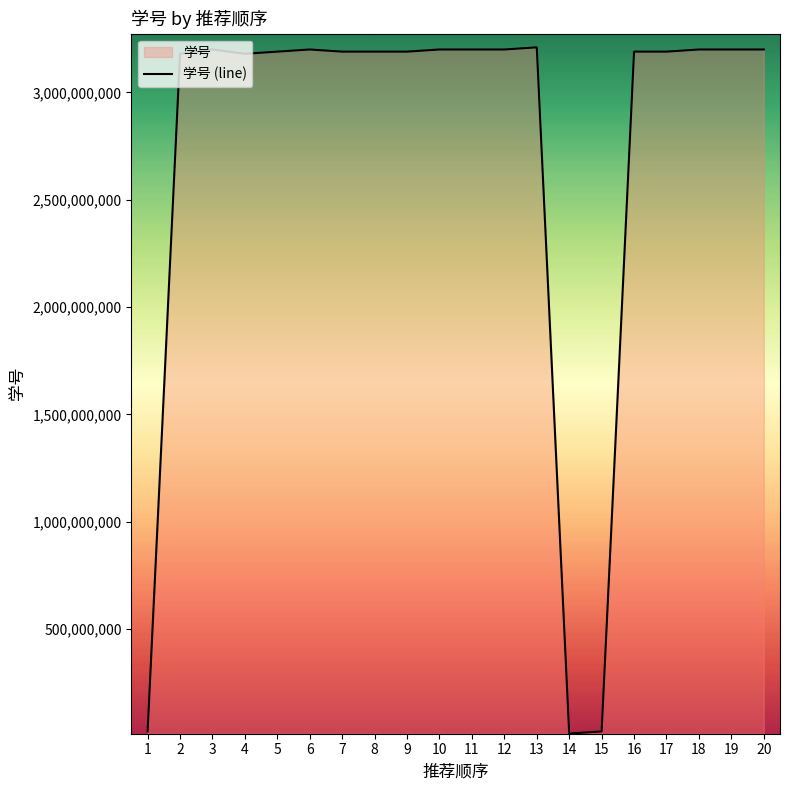

At which category does the chart reach its peak across all series?

13